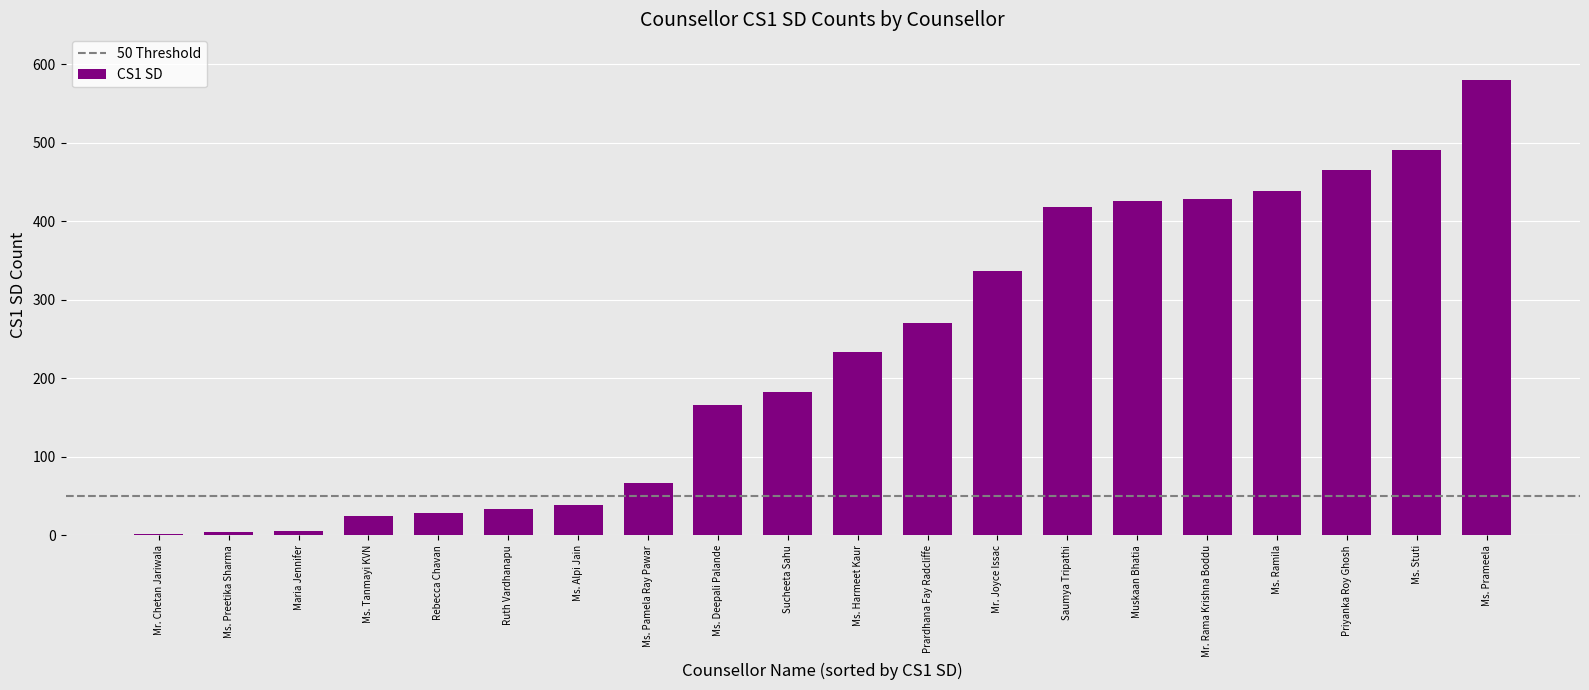

What is the greatest value displayed?

580